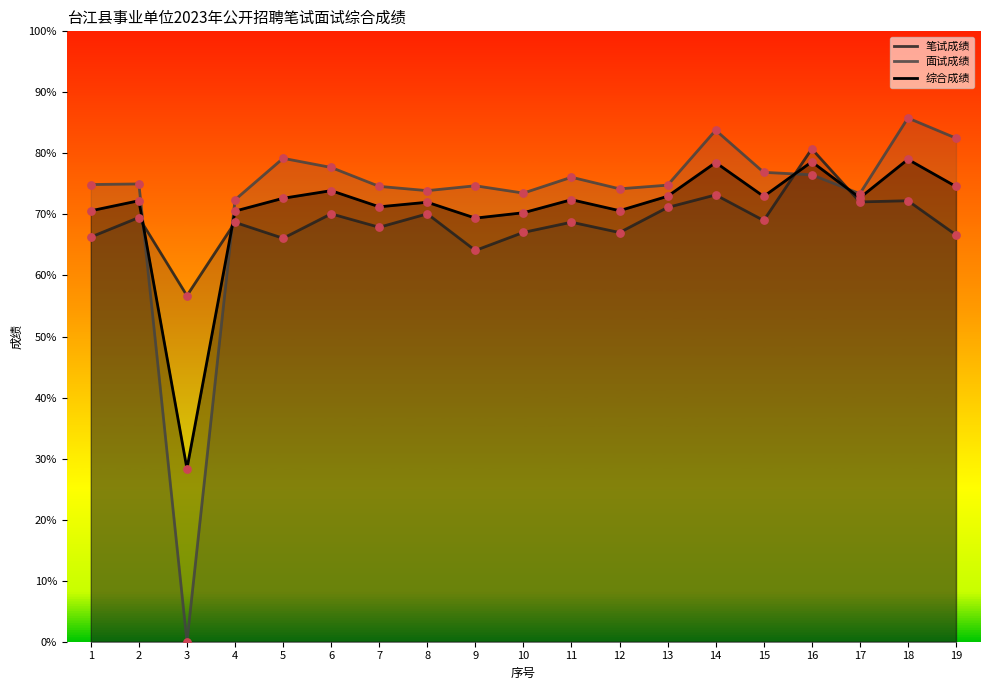

Is the value of 面试成绩 at 1 greater than the value of 笔试成绩 at 14?

Yes